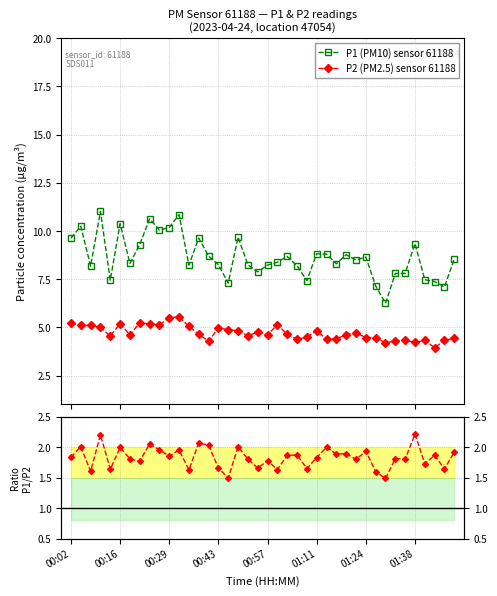

What is the maximum value for P1 (PM10) sensor 61188?

11.0